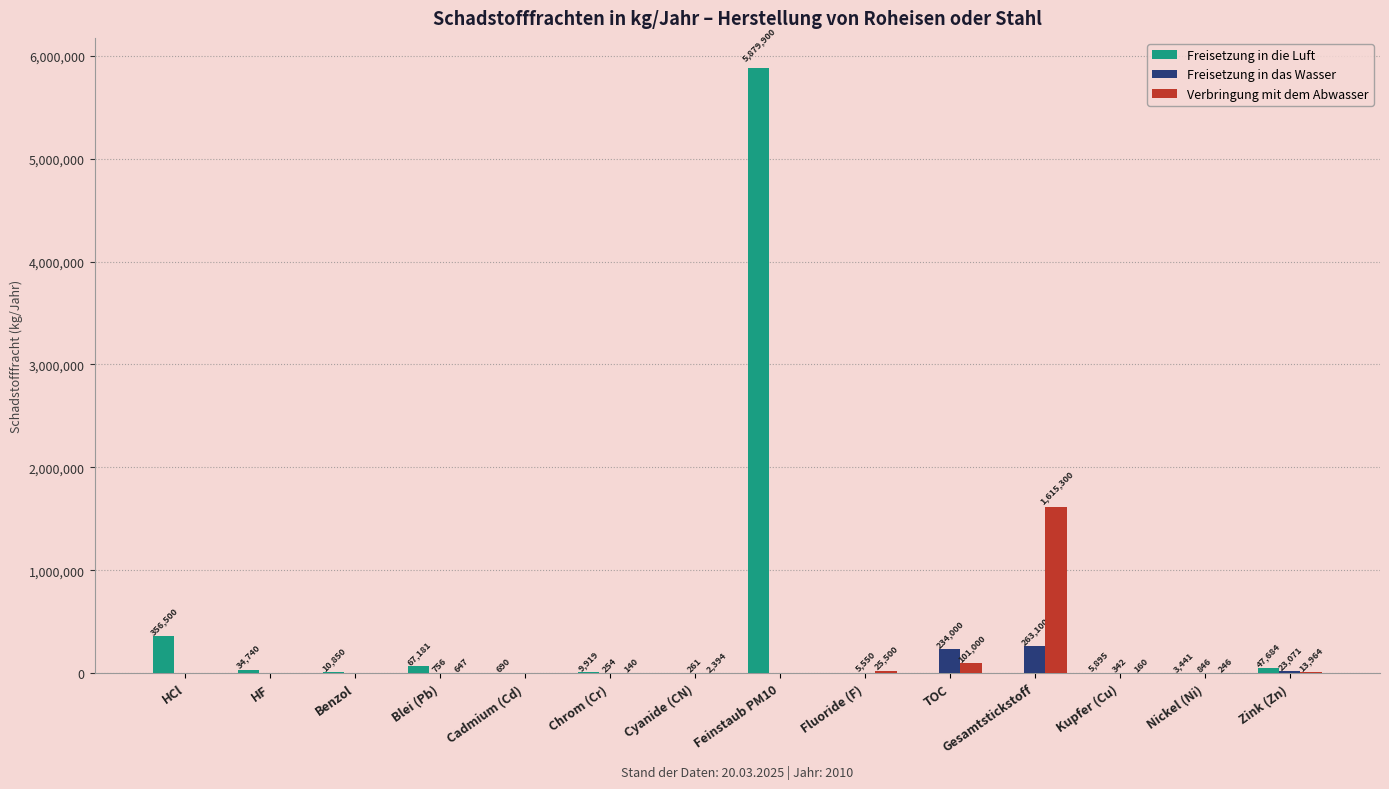

How many values in Verbringung mit dem Abwasser are above zero?

9